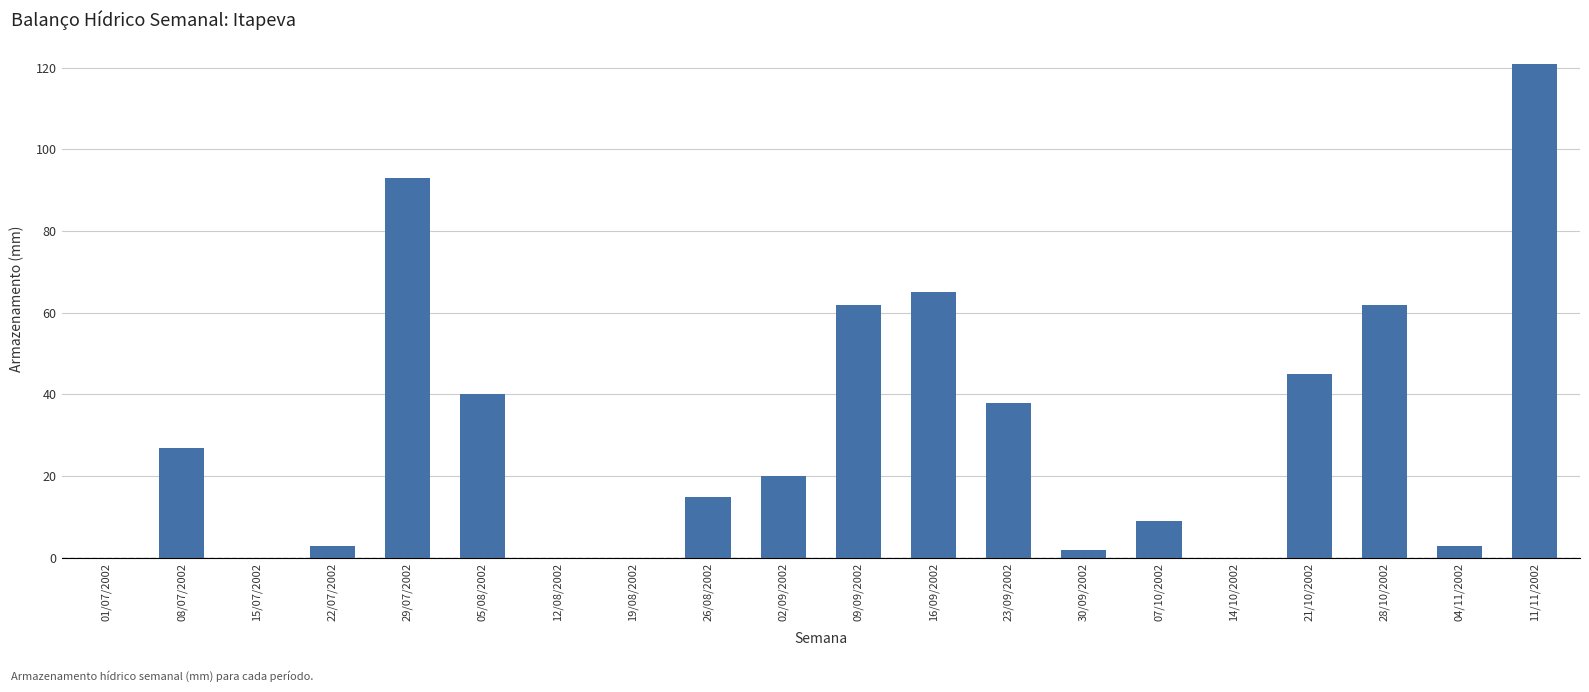

What is the maximum value shown in the chart?

121